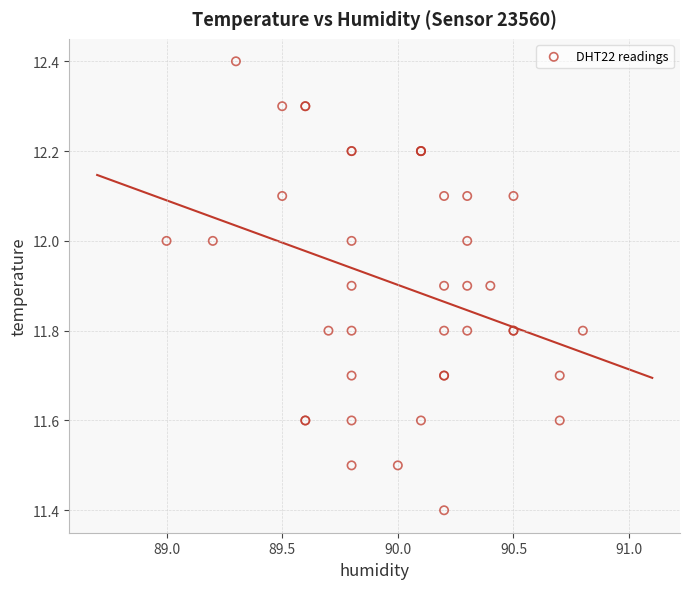

What Y value in the scatter plot is closest to 11?

11.4